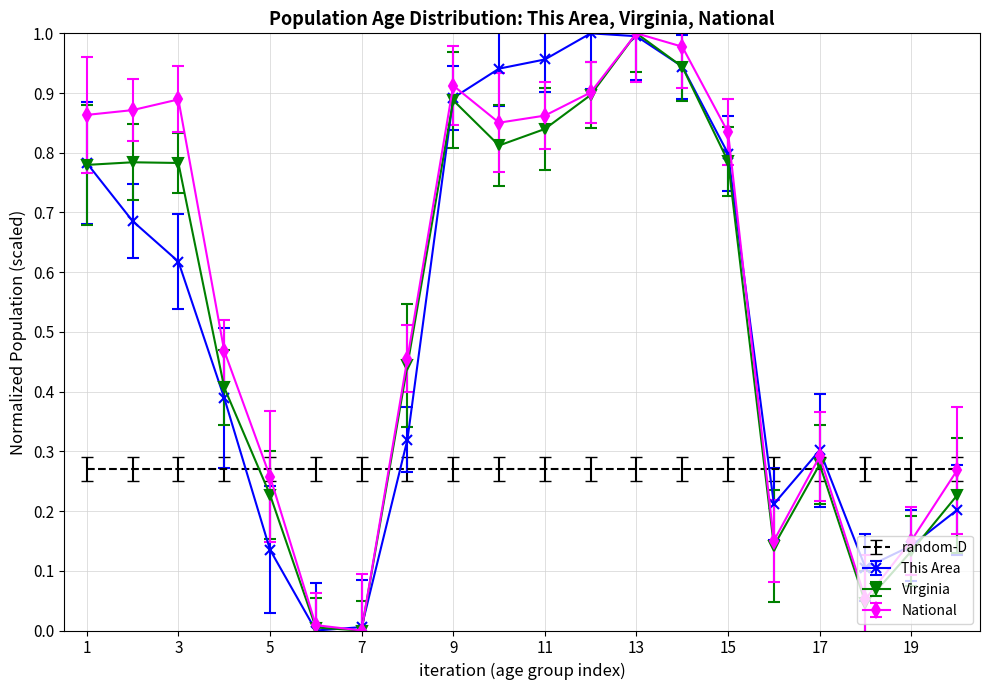

At how many categories does at least one series exceed 0?

20